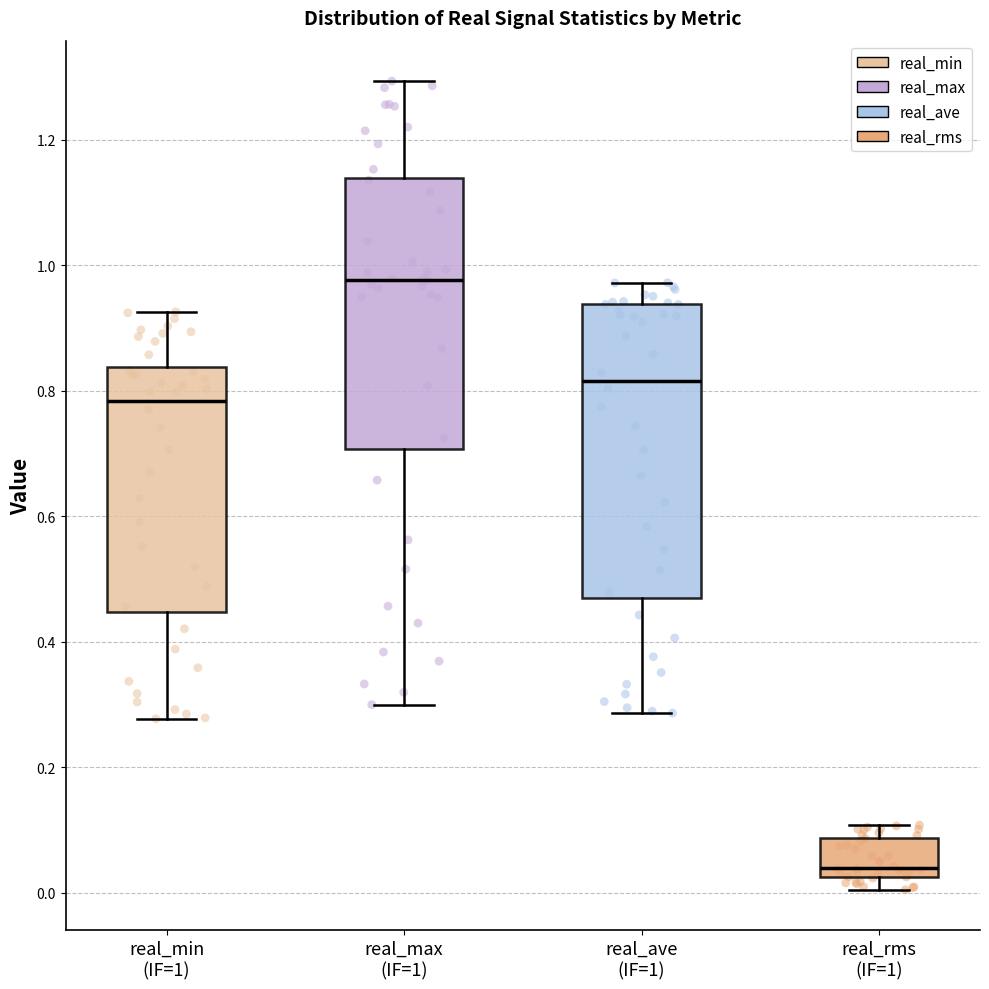

Reading left to right, transcribe this box plot: for each box, give where its median line is, the range the box spans, and where its two whiskers end, as read against the y-axis. The values are not printed on the chart, so give them approximately, as read against the axis.

real_min (IF=1): median 0.78, box 0.44 to 0.84, whiskers 0.28 to 0.92
real_max (IF=1): median 0.98, box 0.70 to 1.14, whiskers 0.30 to 1.30
real_ave (IF=1): median 0.82, box 0.46 to 0.94, whiskers 0.28 to 0.98
real_rms (IF=1): median 0.04, box 0.02 to 0.08, whiskers 0.00 to 0.10